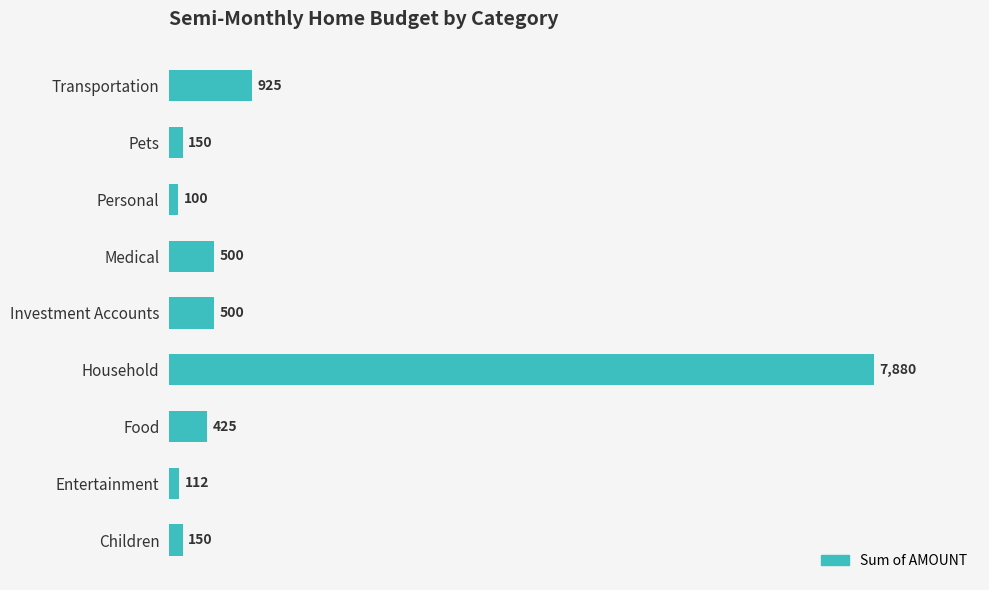

What is the difference between the second highest and second lowest values?

813